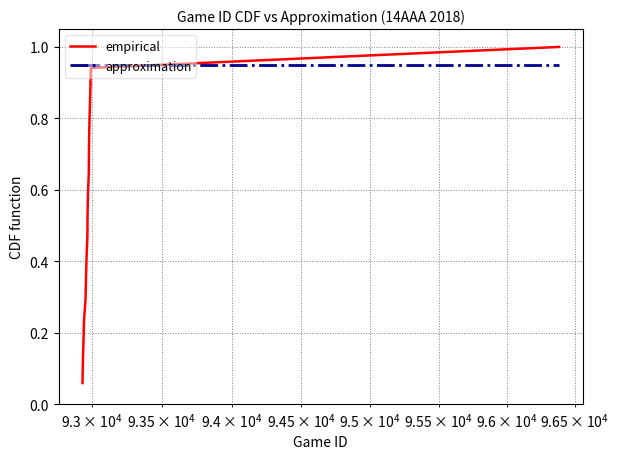

Which series has the largest total across all categories?

approximation